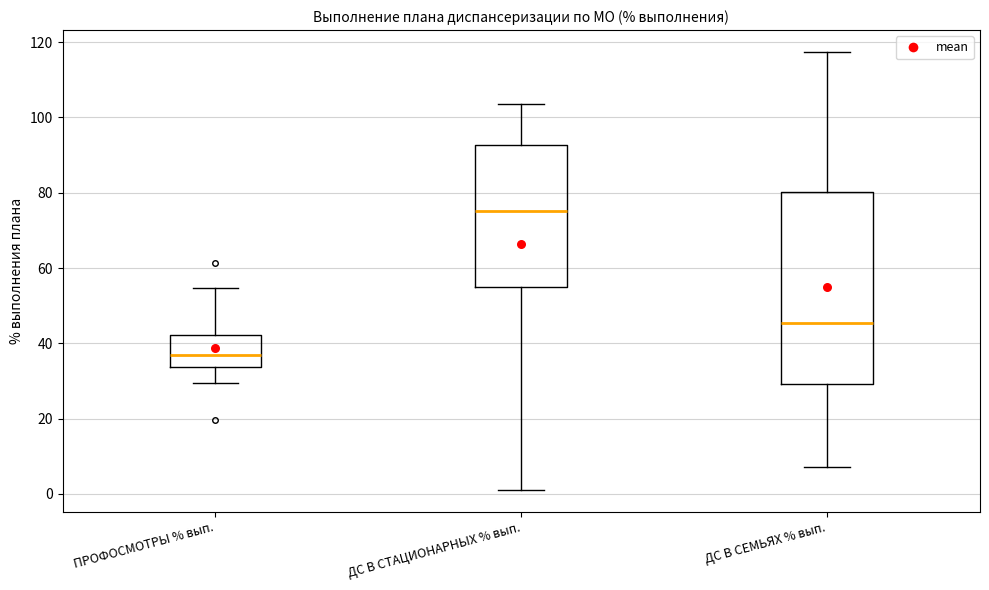

Where is the upper edge of the box for ПРОФОСМОТРЫ % вып. on the y-axis? The values are not printed on the chart, so give them approximately, as read against the axis.

42